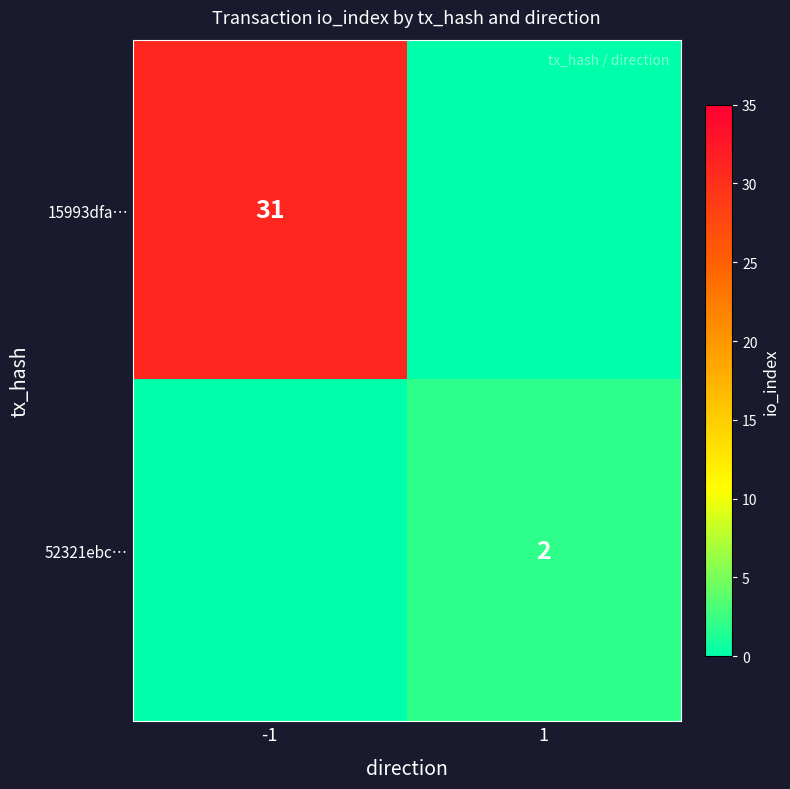

The value of 52321ebc… at 1 is 2. True or false?

True